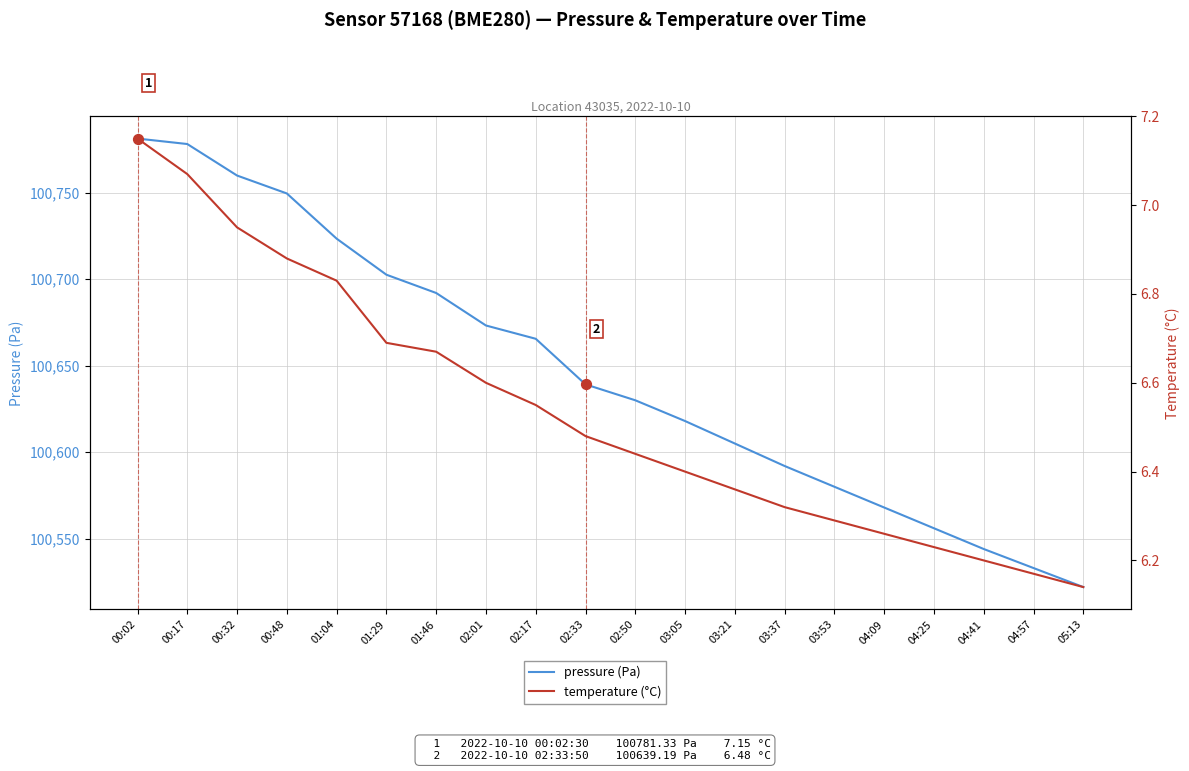

What is the total value across all series at 01:04?

100730.3